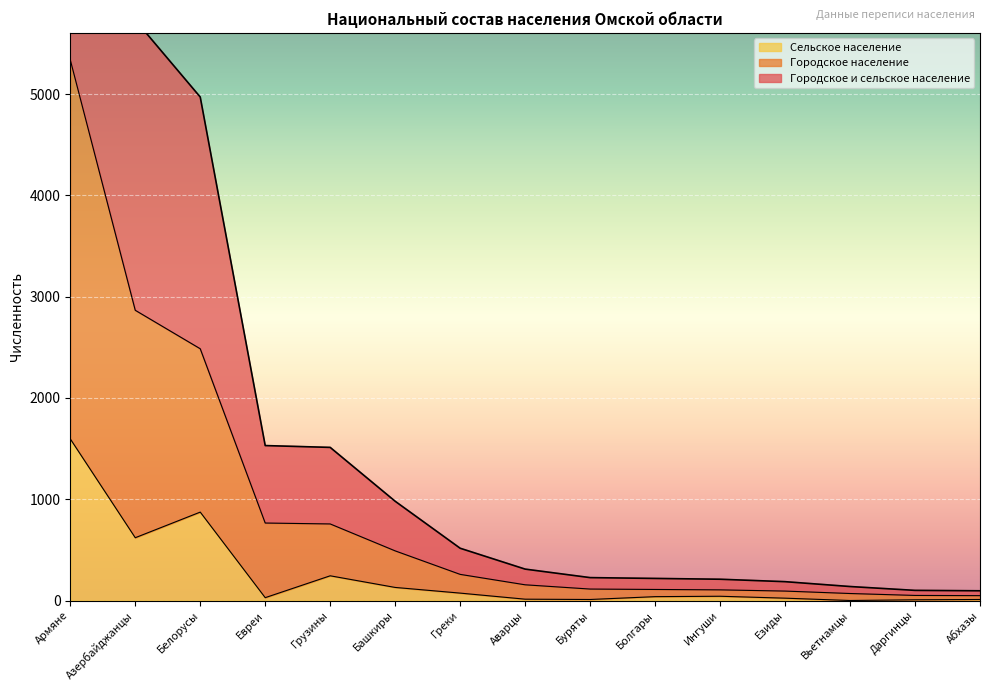

True or false: Сельское население has a value of -1026 at Вьетнамцы.

False